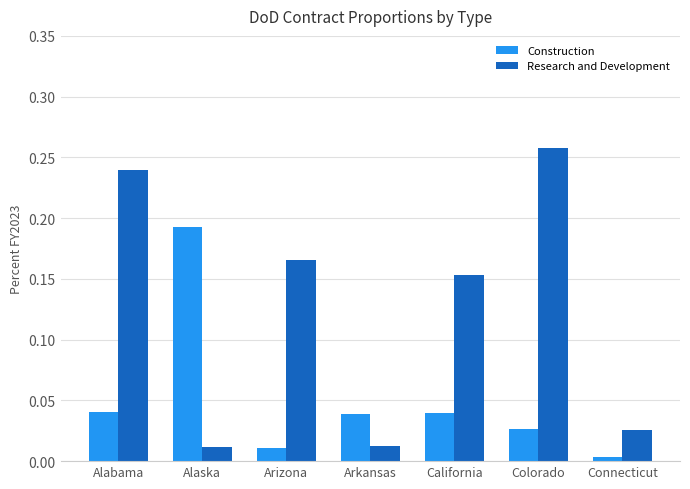

The value of Construction at Arkansas is 0.1. True or false?

False